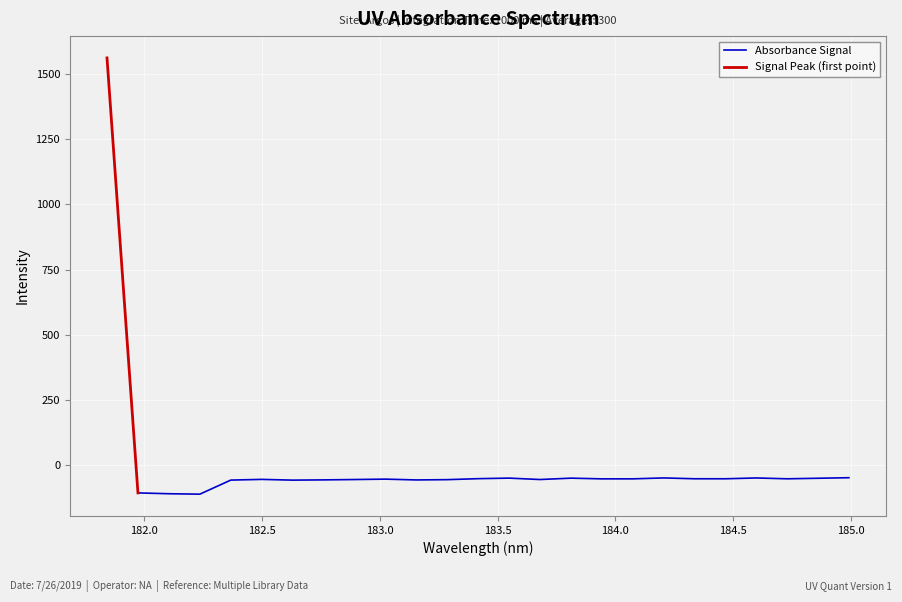

The chart shows a value of -57.9 at 182.3673257152. True or false?

True